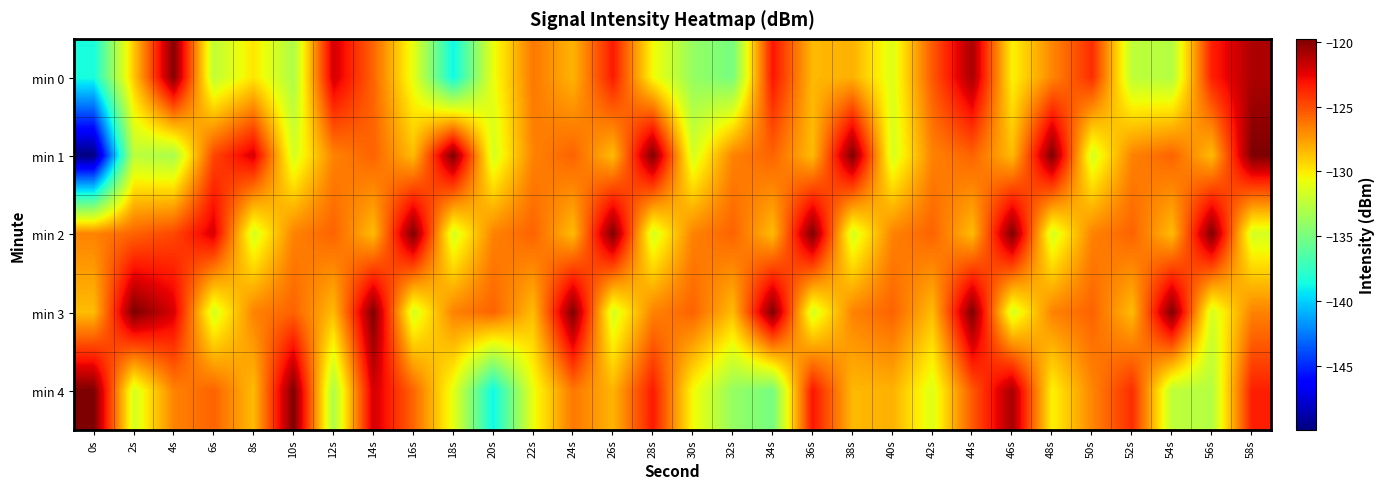

Reading right to left, transcribe all the data shown in this chart.

min 0: 58s=-121.0	56s=-123.5	54s=-132.8	52s=-132.4	50s=-123.9	48s=-126.8	46s=-130.3	44s=-120.9	42s=-125.3	40s=-131.3	38s=-128.2	36s=-128.4	34s=-123.2	32s=-135.0	30s=-133.9	28s=-130.5	26s=-123.3	24s=-128.3	22s=-126.3	20s=-130.8	18s=-138.9	16s=-131.0	14s=-125.7	12s=-122.0	10s=-133.1	8s=-129.9	6s=-132.4	4s=-119.9	2s=-128.9	0s=-138.5
min 1: 58s=-119.8	56s=-128.5	54s=-125.7	52s=-126.7	50s=-131.6	48s=-119.8	46s=-128.5	44s=-125.7	42s=-126.7	40s=-131.6	38s=-119.8	36s=-128.5	34s=-125.7	32s=-126.7	30s=-131.6	28s=-119.8	26s=-128.5	24s=-125.7	22s=-126.7	20s=-131.6	18s=-119.8	16s=-128.5	14s=-125.7	12s=-126.7	10s=-131.6	8s=-122.1	6s=-124.8	4s=-133.2	2s=-132.5	0s=-149.9
min 2: 58s=-131.6	56s=-119.8	54s=-128.5	52s=-125.7	50s=-126.7	48s=-131.6	46s=-119.8	44s=-128.5	42s=-125.7	40s=-126.7	38s=-131.6	36s=-119.8	34s=-128.5	32s=-125.7	30s=-126.7	28s=-131.6	26s=-119.8	24s=-128.5	22s=-125.7	20s=-126.7	18s=-131.6	16s=-119.8	14s=-128.5	12s=-125.7	10s=-126.7	8s=-131.6	6s=-122.1	4s=-124.8	2s=-125.7	0s=-126.7
min 3: 58s=-126.7	56s=-131.6	54s=-119.8	52s=-128.5	50s=-125.7	48s=-126.7	46s=-131.6	44s=-119.8	42s=-128.5	40s=-125.7	38s=-126.7	36s=-131.6	34s=-119.8	32s=-128.5	30s=-125.7	28s=-126.7	26s=-131.6	24s=-119.8	22s=-128.5	20s=-125.7	18s=-126.7	16s=-131.6	14s=-119.8	12s=-128.5	10s=-125.7	8s=-126.7	6s=-131.6	4s=-122.1	2s=-119.8	0s=-128.5
min 4: 58s=-123.5	56s=-132.8	54s=-132.4	52s=-123.9	50s=-126.8	48s=-130.3	46s=-120.9	44s=-125.3	42s=-131.3	40s=-128.2	38s=-128.4	36s=-123.2	34s=-135.0	32s=-133.9	30s=-130.5	28s=-123.3	26s=-128.3	24s=-126.3	22s=-130.8	20s=-138.9	18s=-131.0	16s=-125.7	14s=-122.0	12s=-133.1	10s=-119.8	8s=-128.5	6s=-125.7	4s=-126.7	2s=-131.6	0s=-119.8